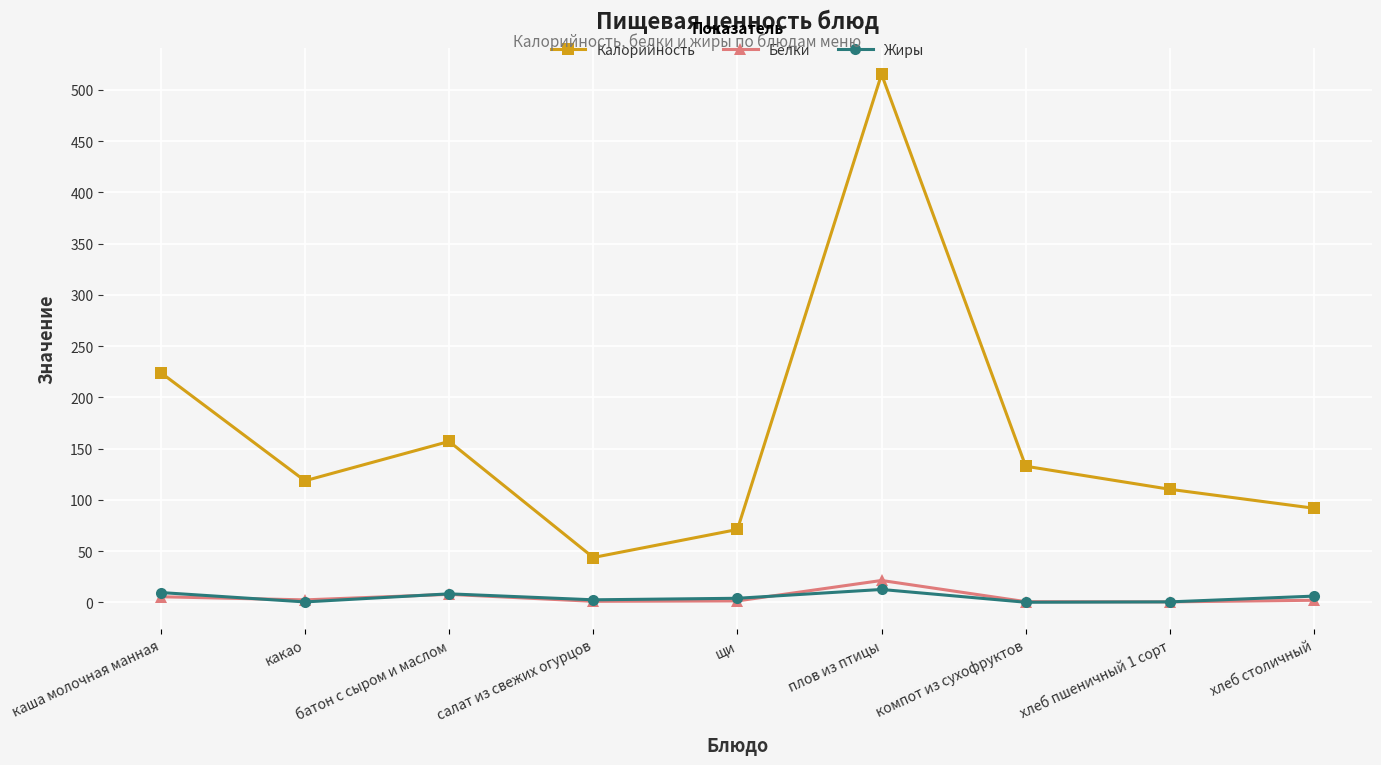

Which series has the largest total across all categories?

Калорийность